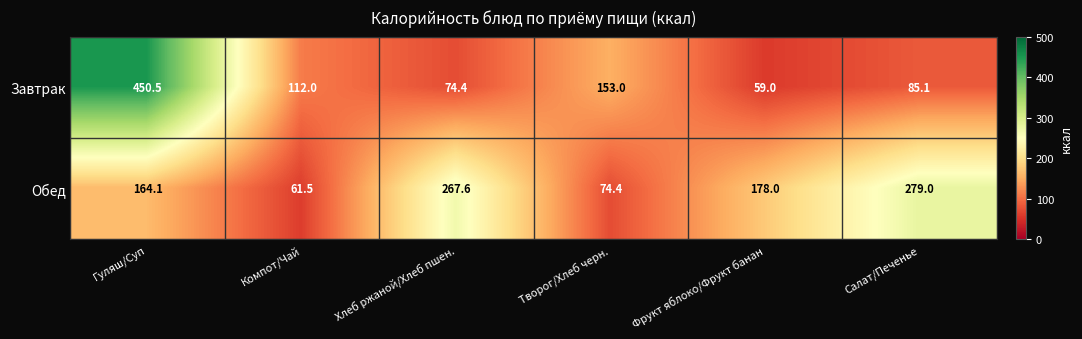

The Завтрак series shows 121.7 at Хлеб ржаной/Хлеб пшен.. True or false?

False